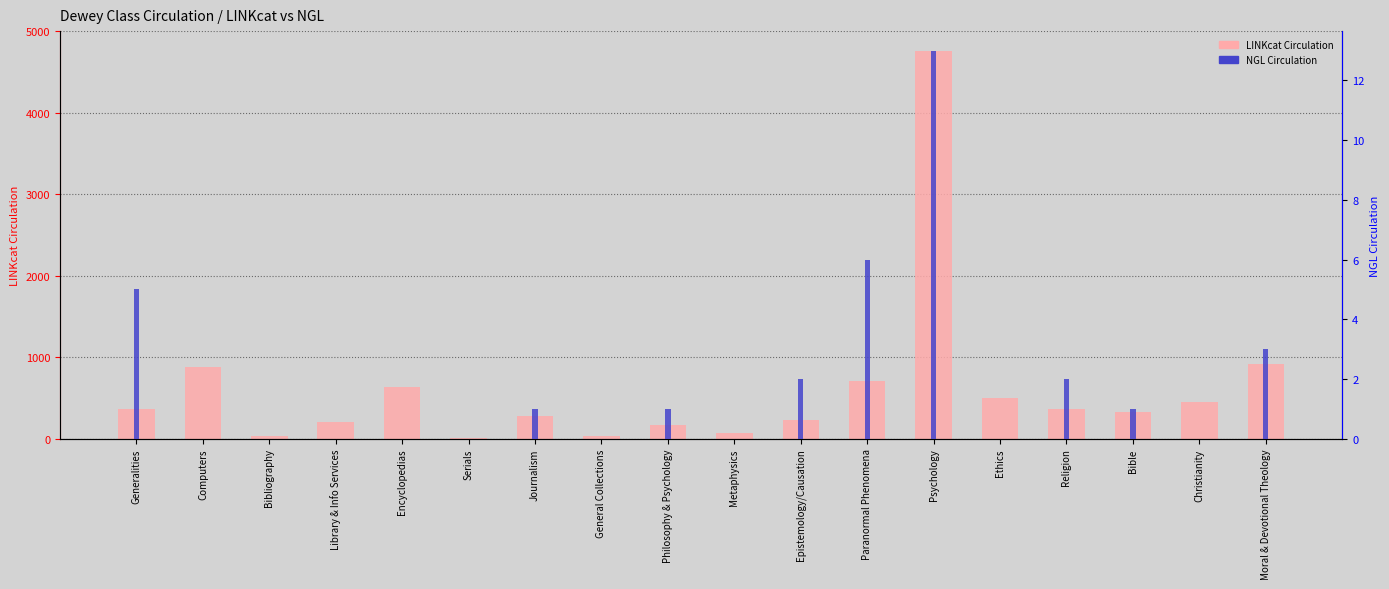

The LINKcat Circulation series shows 276 at Journalism. True or false?

True